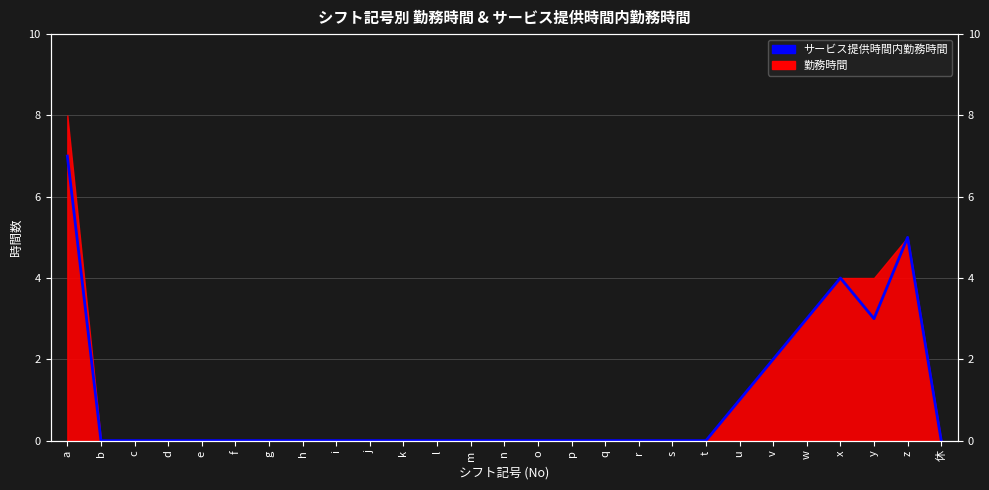

List the labels in order of value, smallest first.

b, c, d, e, f, g, h, i, j, k, l, m, n, o, p, q, r, s, t, 休, u, v, w, y, x, z, a